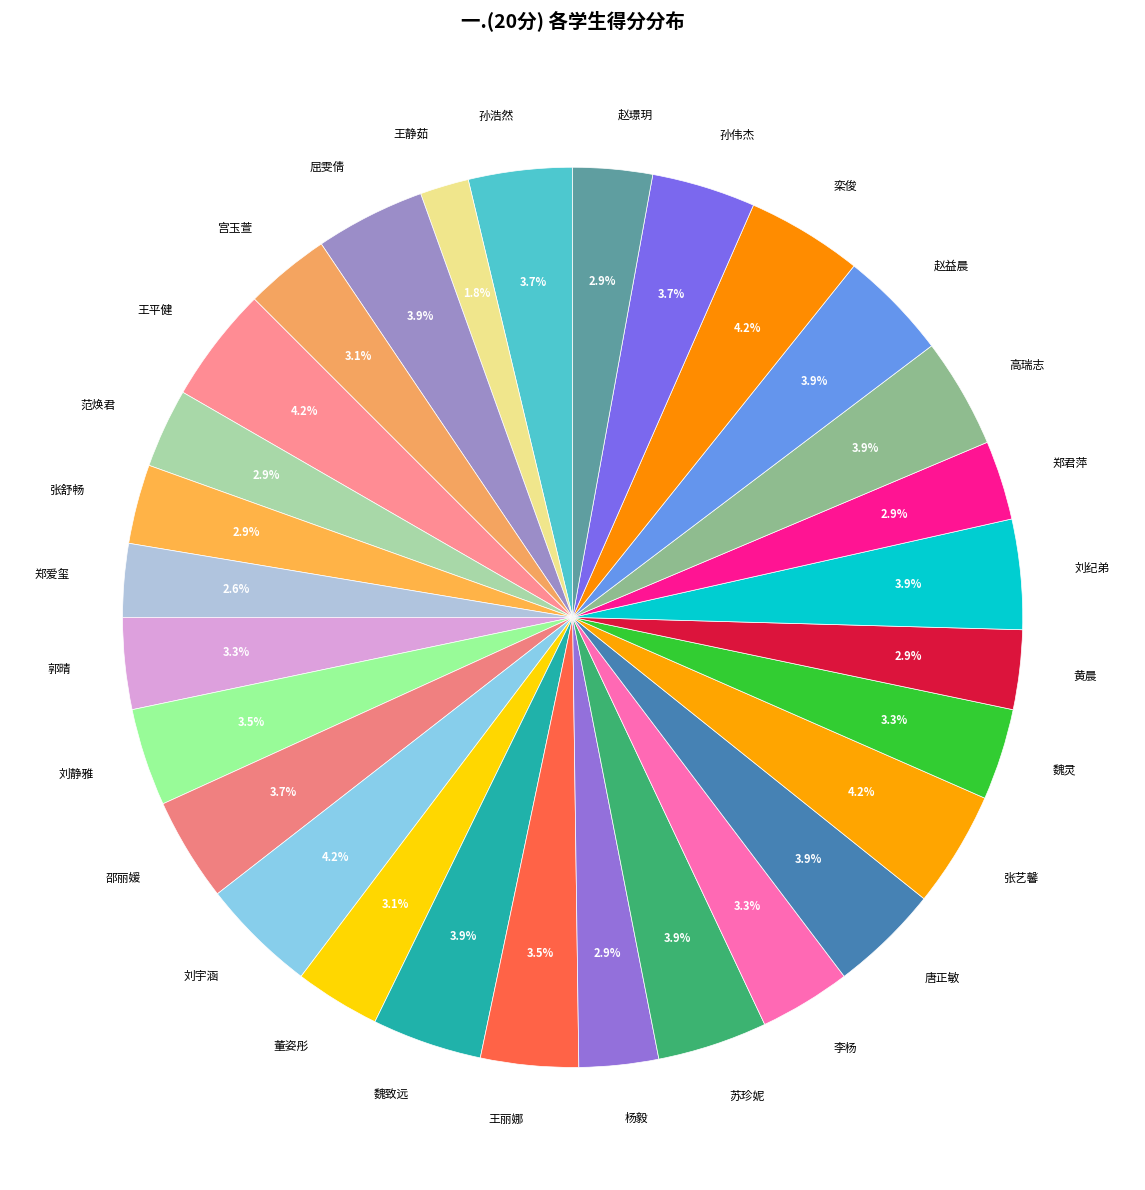

True or false: 范焕君 accounts for 3% of the total.

True